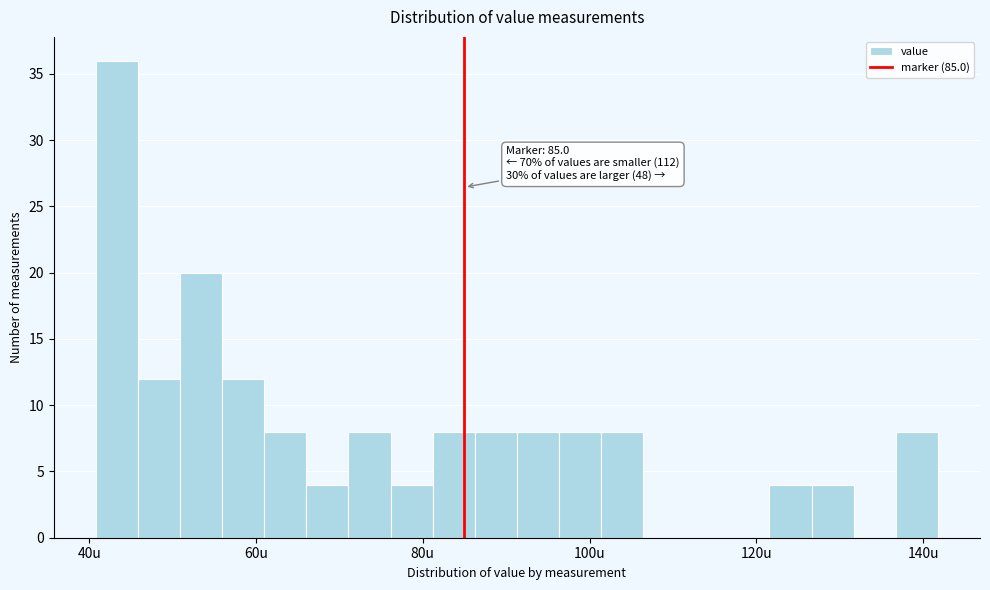

Around what value on the x-axis is the tallest bar? Give the approximate position of its centre, as read against the axis.

44